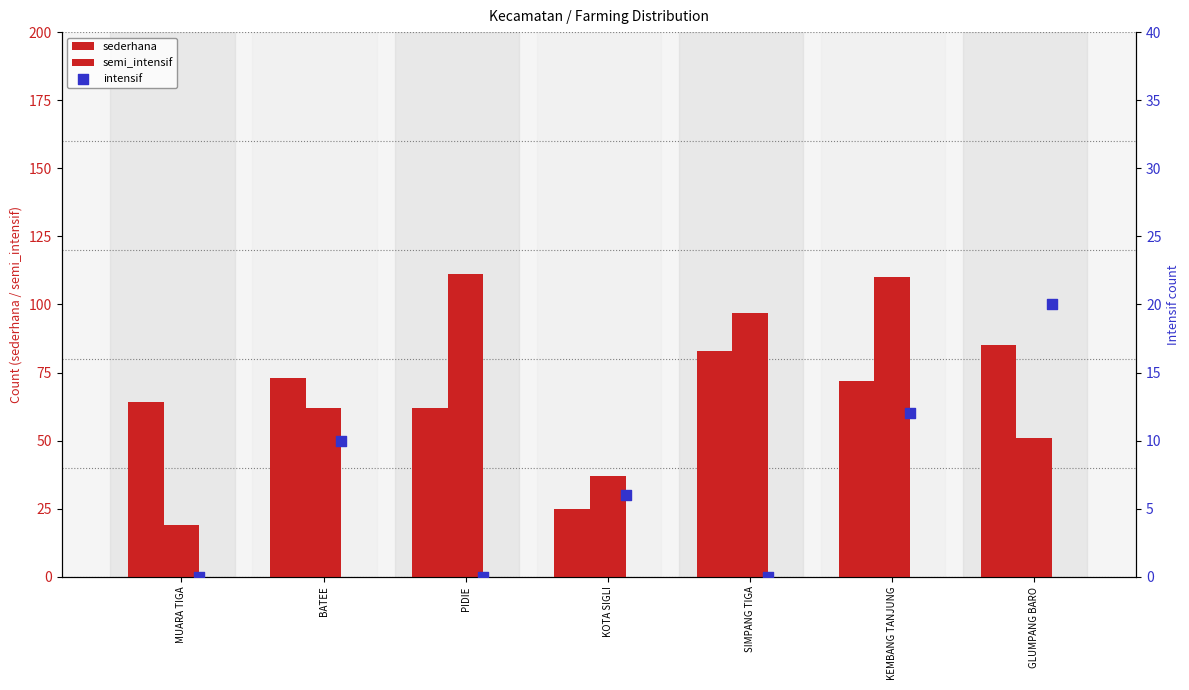

Which series reaches the minimum Y coordinate?

intensif